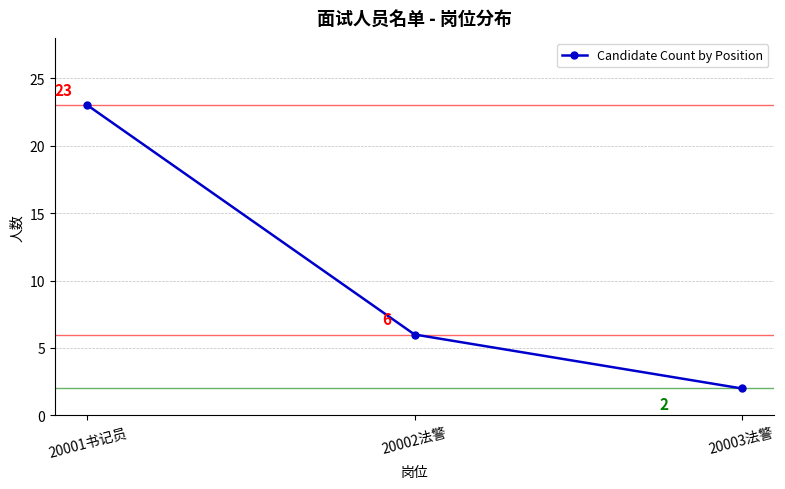

The chart shows a value of 1 at 20003法警. True or false?

False